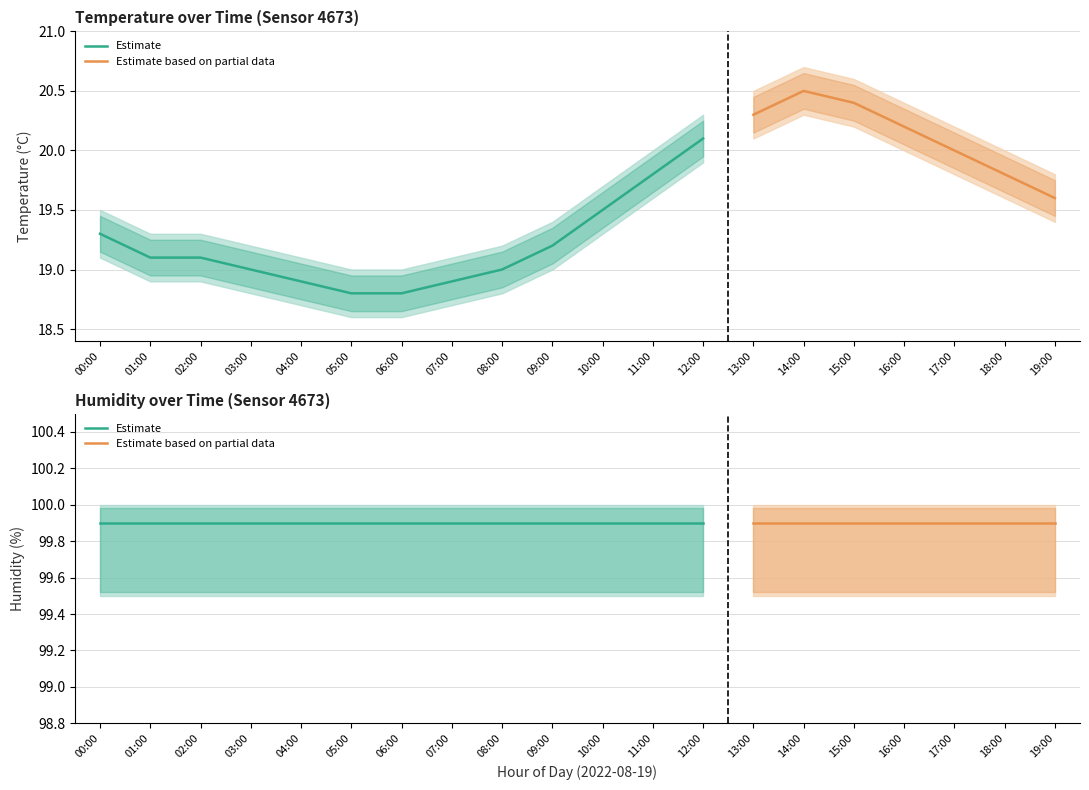

Is it true that humidity equals 58.7 at 06:00?

False